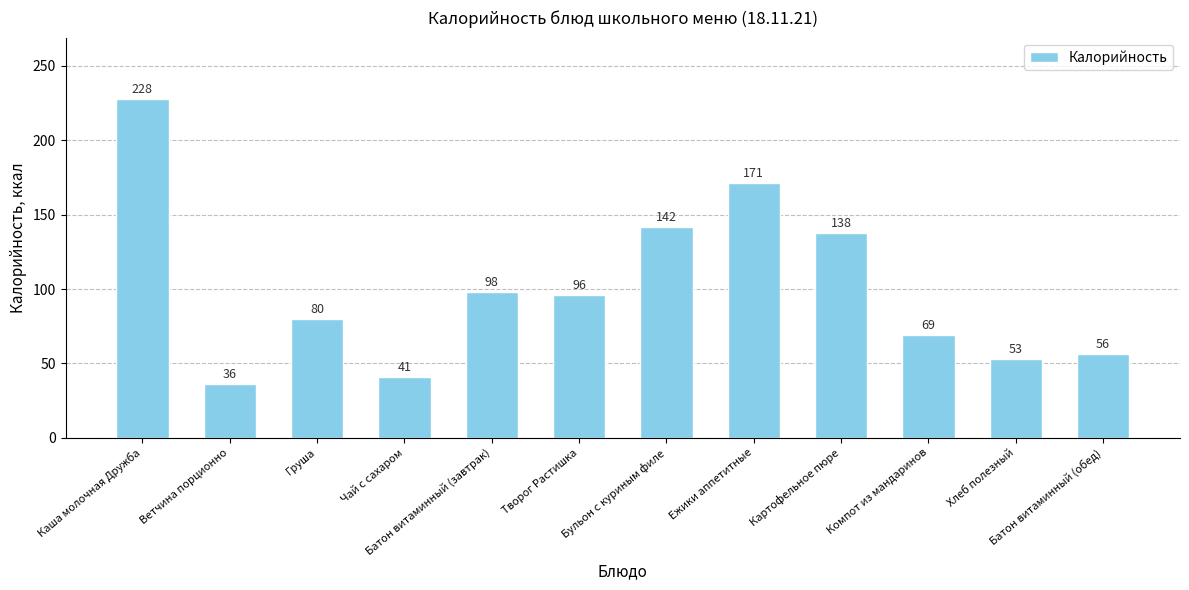

Reading left to right, extract all data points from this chart.

Каша молочная Дружба=228	Ветчина порционно=36	Груша=80	Чай с сахаром=41	Батон витаминный (завтрак)=98	Творог Растишка=96	Бульон с куриным филе=142	Ежики аппетитные=171	Картофельное пюре=138	Компот из мандаринов=69	Хлеб полезный=53	Батон витаминный (обед)=56